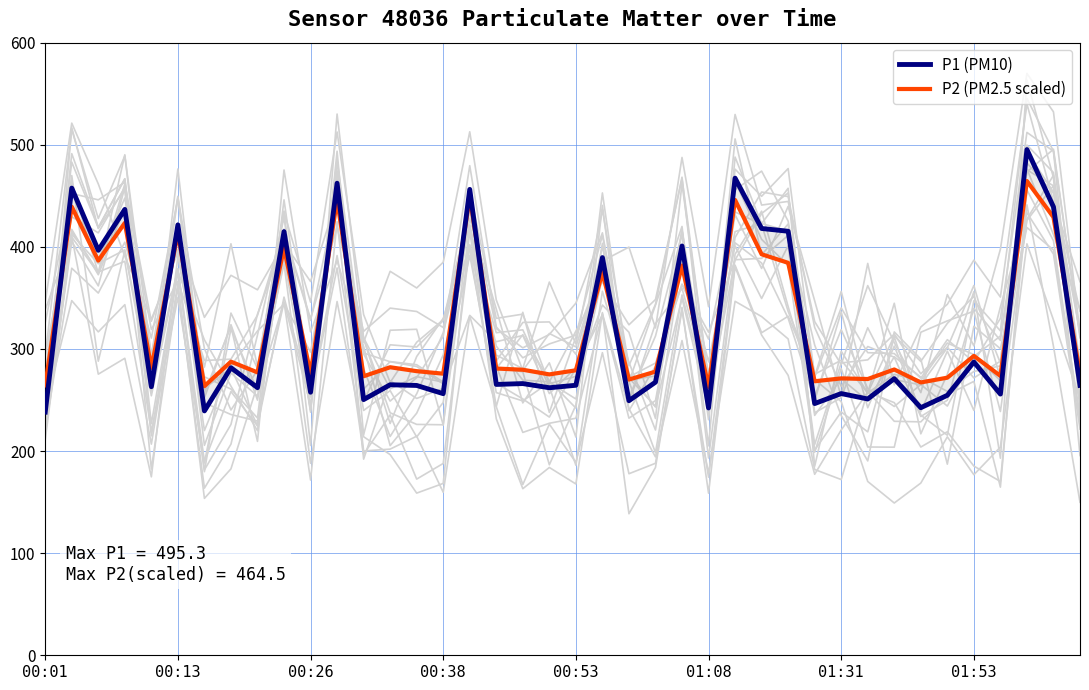

What is the sum of all P2 (PM2.5 scaled) values?

12987.0